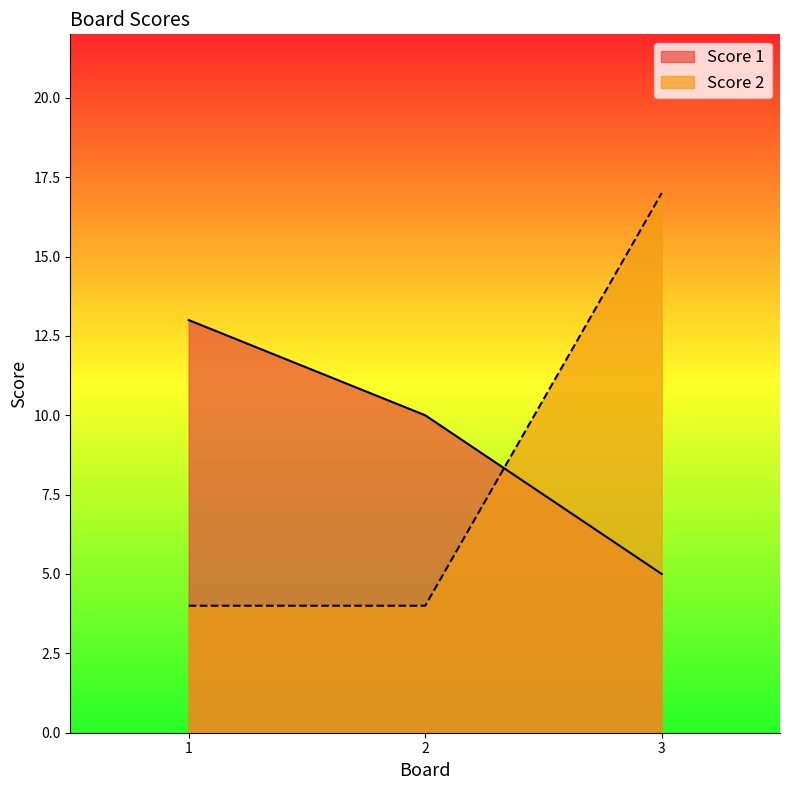

Is the value of Score 1 at 1 greater than the value of Score 2 at 1?

Yes